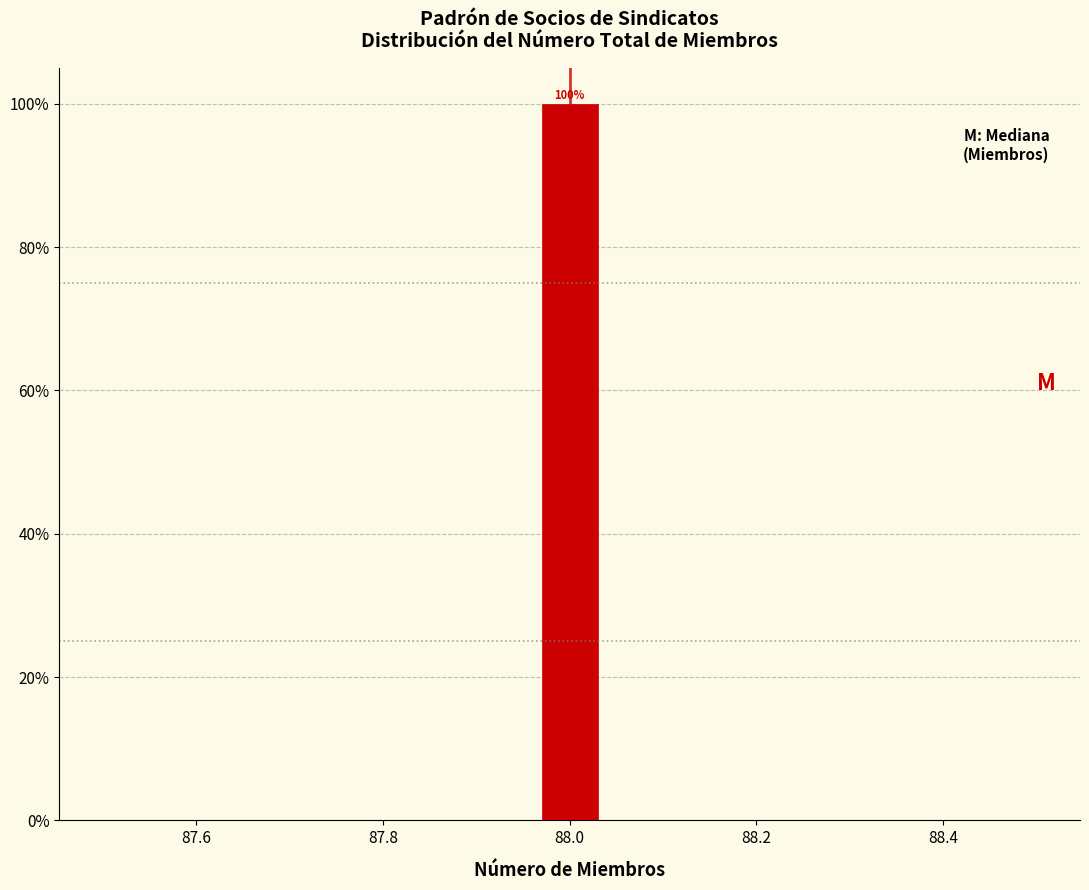

Around what value on the x-axis is the tallest bar? Give the approximate position of its centre, as read against the axis.

88.00